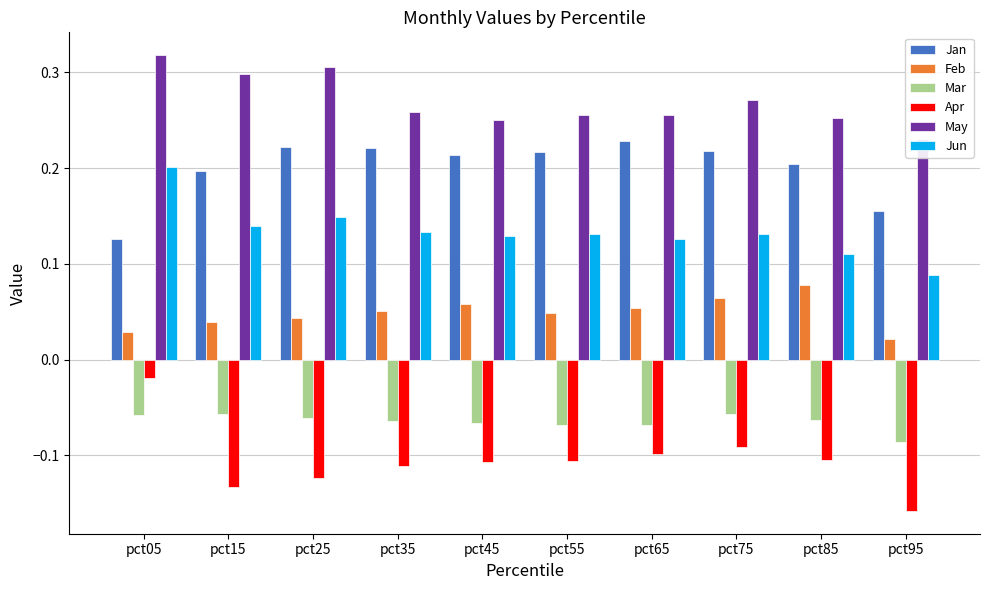

Rank the categories by Feb value from highest to lowest.

pct85, pct75, pct45, pct65, pct35, pct55, pct25, pct15, pct05, pct95